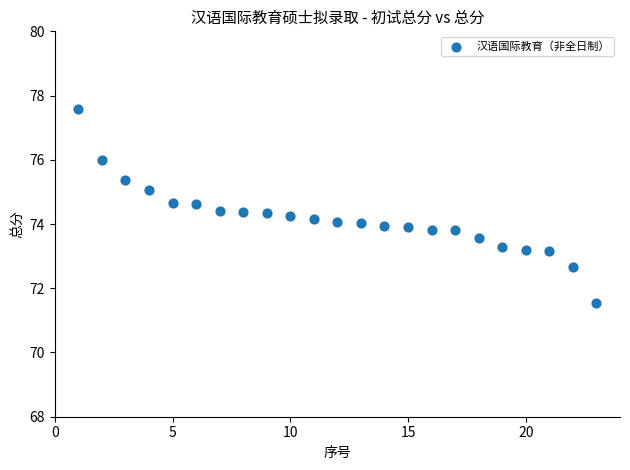

What is the range of Y values (max minus min)?

6.0